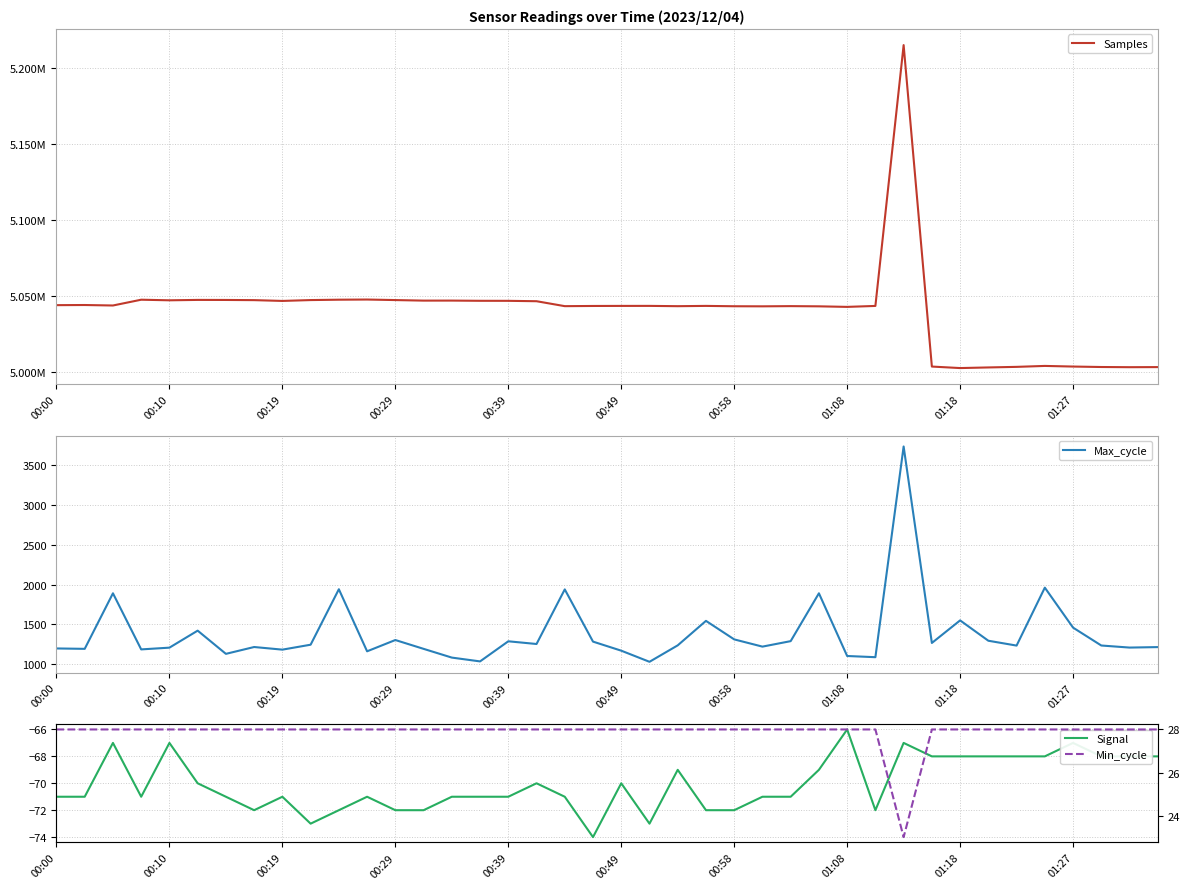

What is the smallest value displayed?

-74